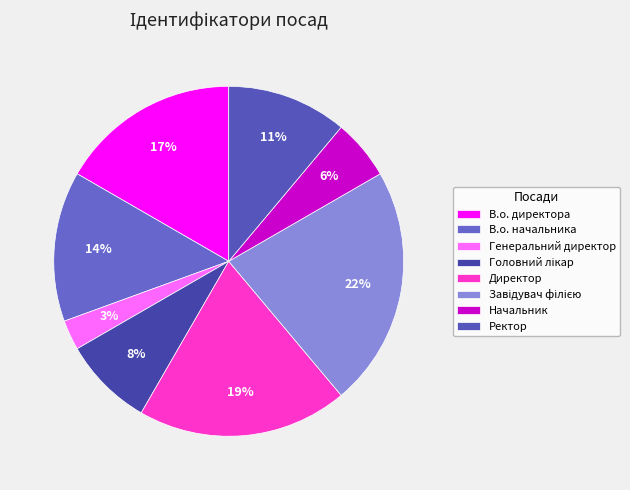

Which slice is the smallest?

Генеральний директор